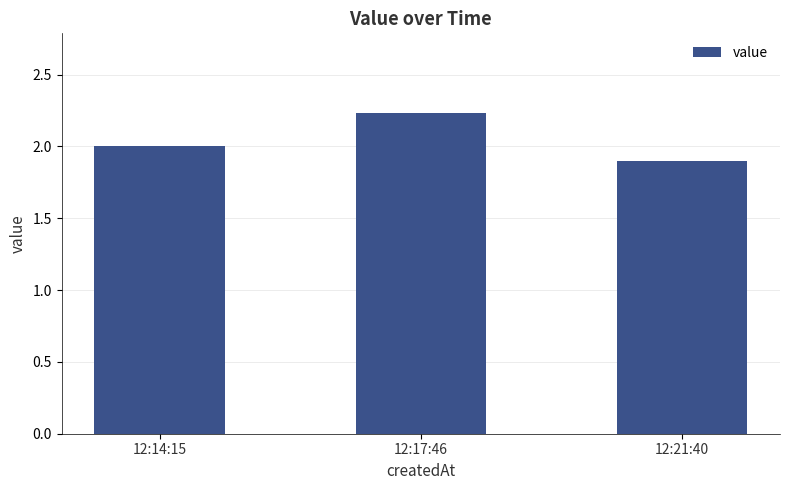

The chart shows a value of 2.9 at 12:14:15. True or false?

False